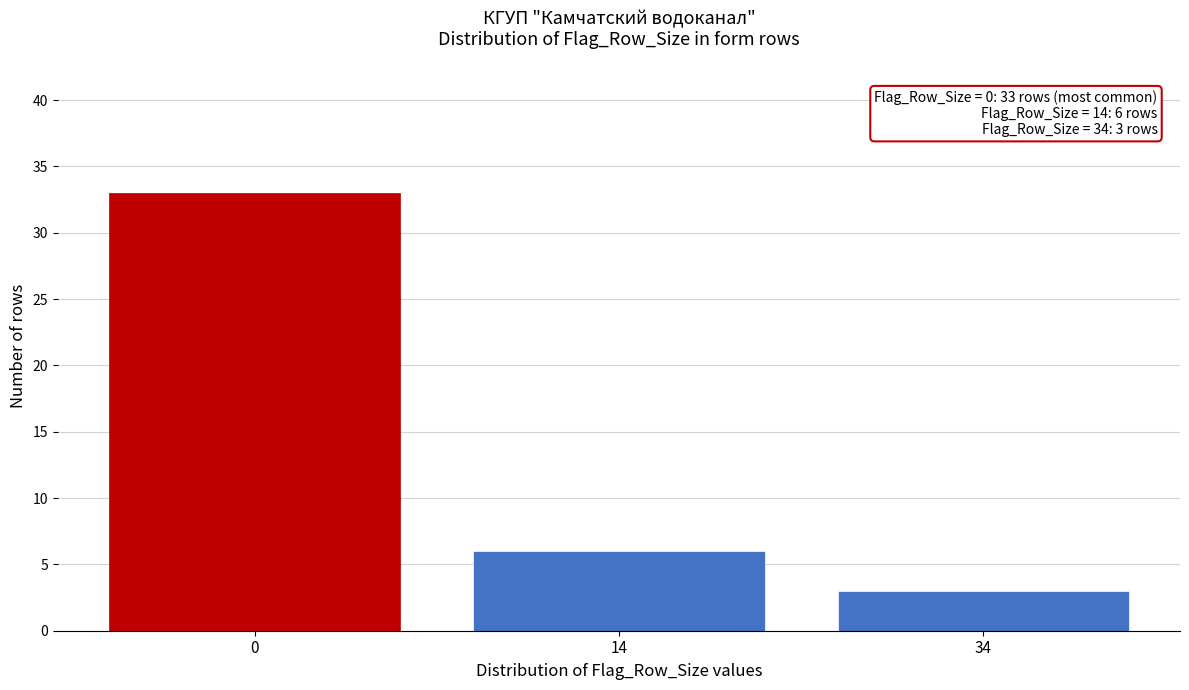

Reading left to right, extract all data points from this chart.

33	6	3